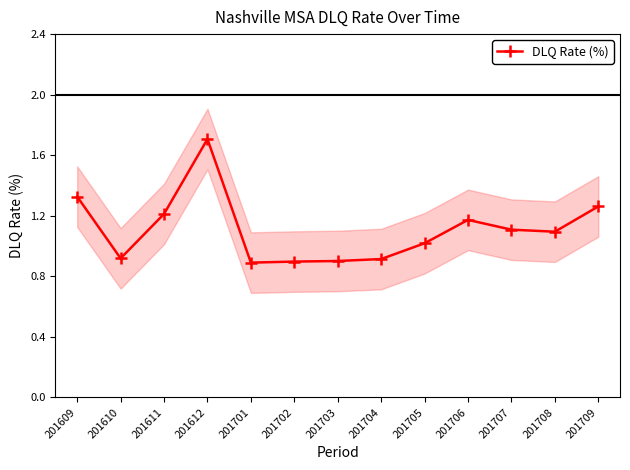

Reading right to left, extract all data points from this chart.

1.3	1.1	1.1	1.2	1.0	0.9	0.9	0.9	0.9	1.7	1.2	0.9	1.3